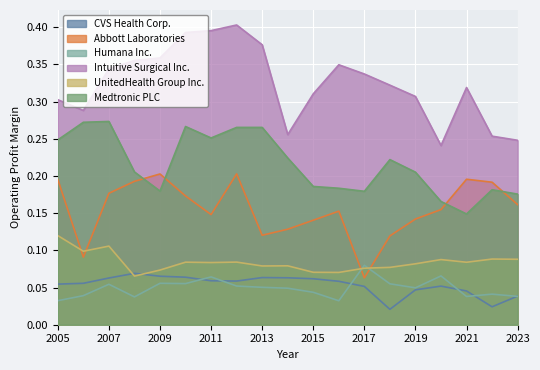

How many series are shown in this chart?

6